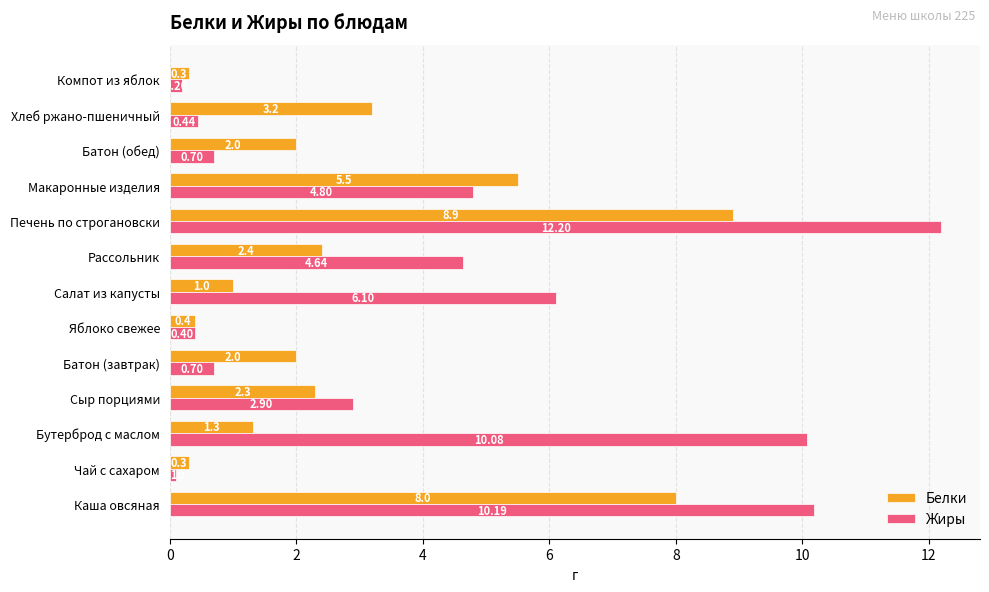

At which label is Белки closest to 4?

Хлеб ржано-пшеничный